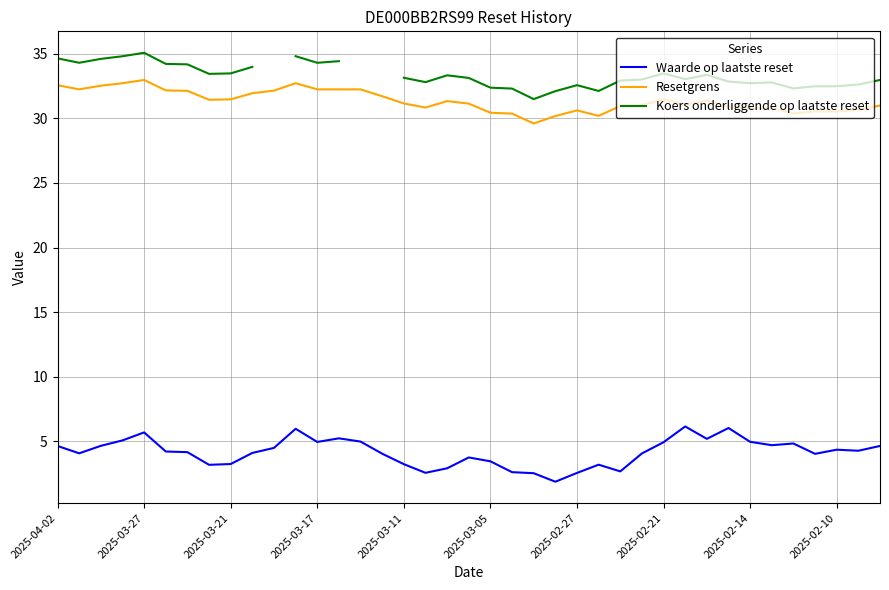

Is it true that Resetgrens equals 18.9 at 2025-02-10?

False